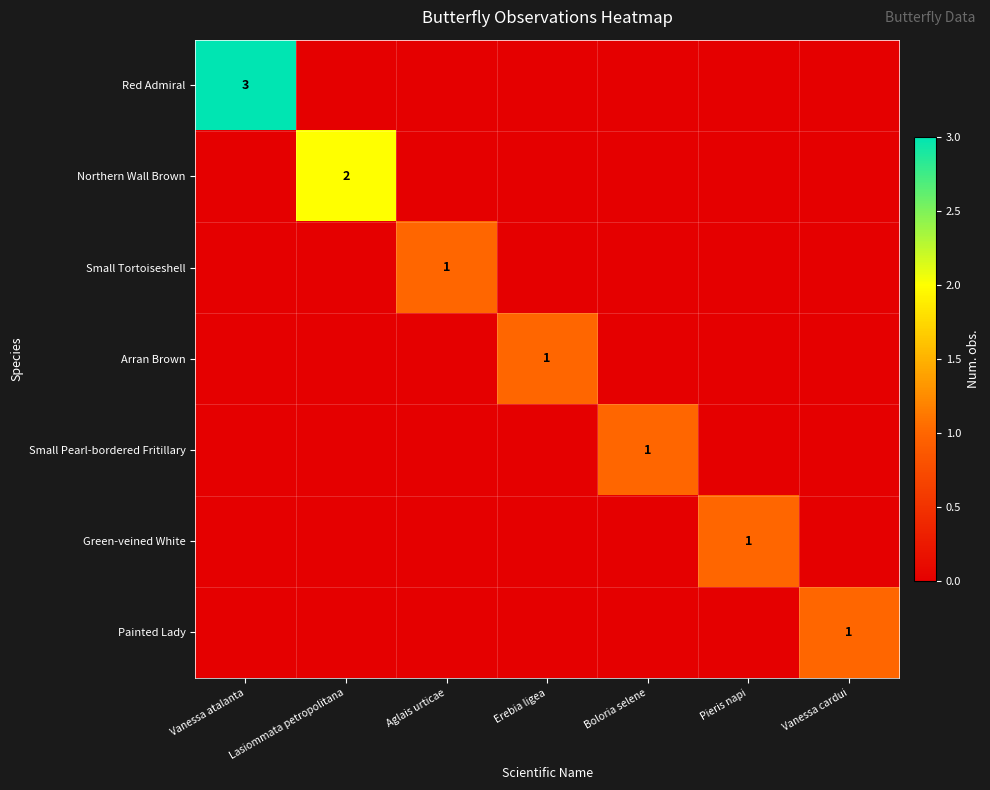

True or false: Painted Lady has a value of 1 at Vanessa cardui.

True